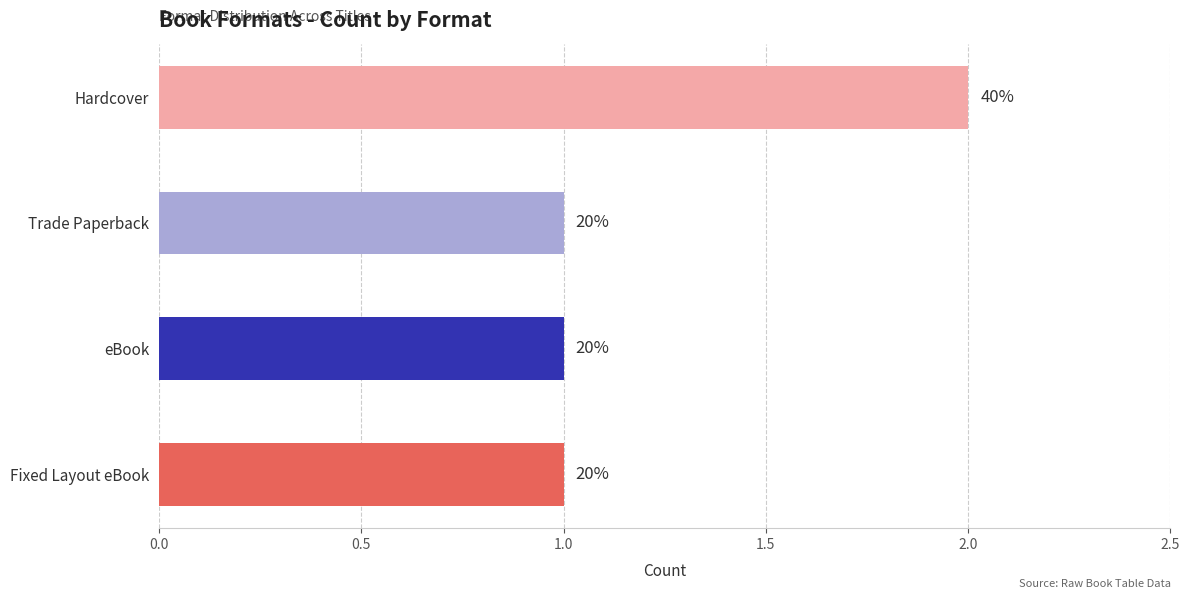

How many bars are there in total?

4